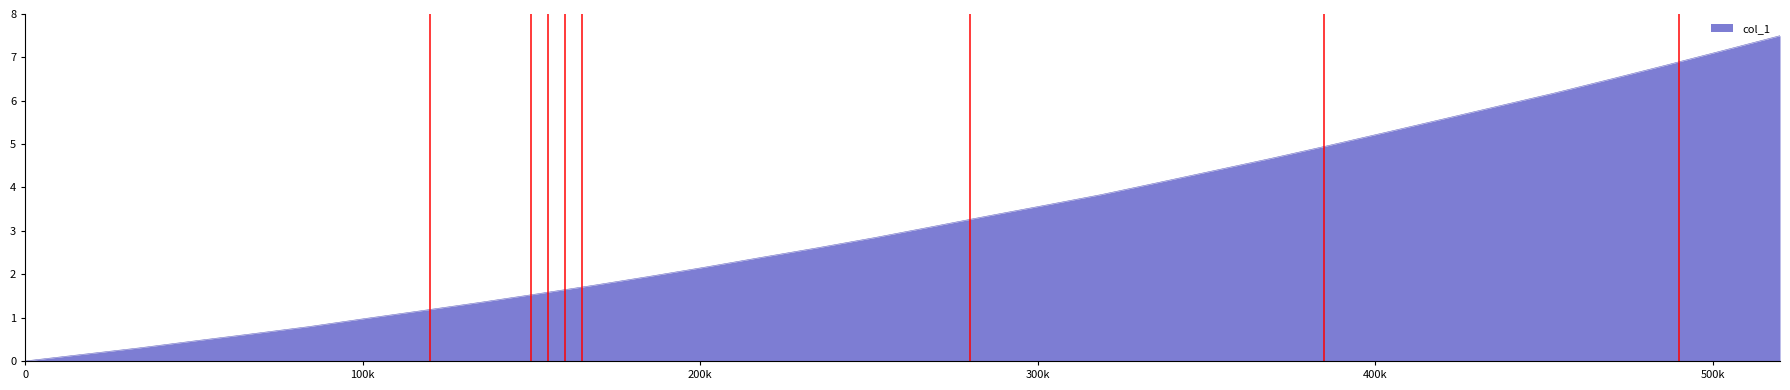

What is the greatest value displayed?

7.5